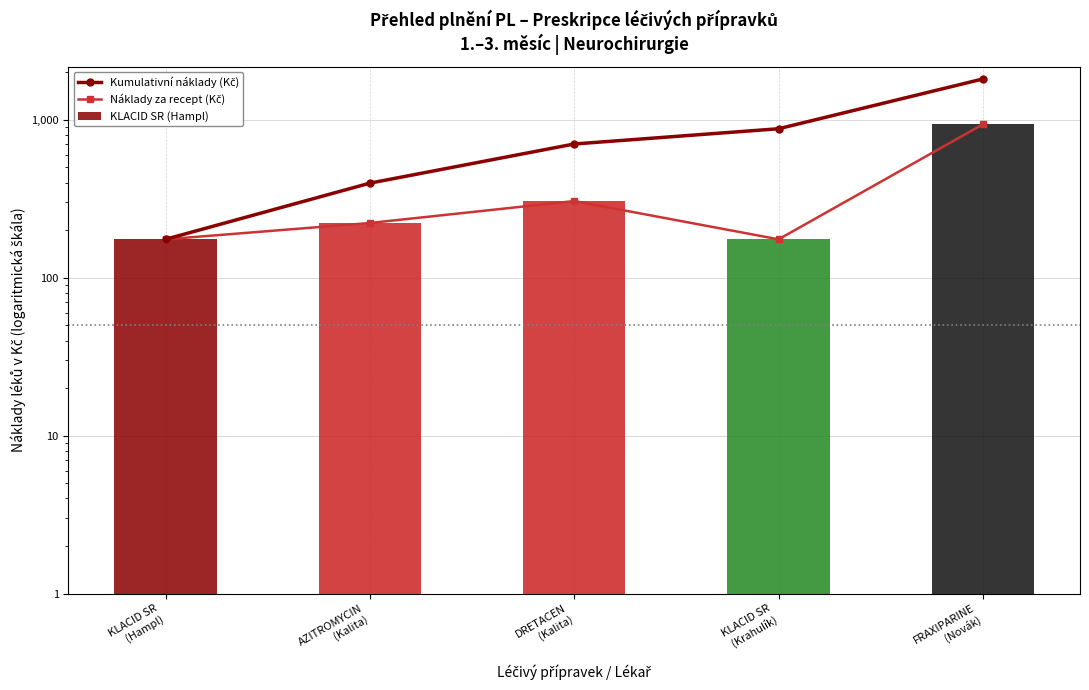

Which has a higher value, AZITROMYCIN
(Kalita) or DRETACEN
(Kalita)?

DRETACEN
(Kalita)